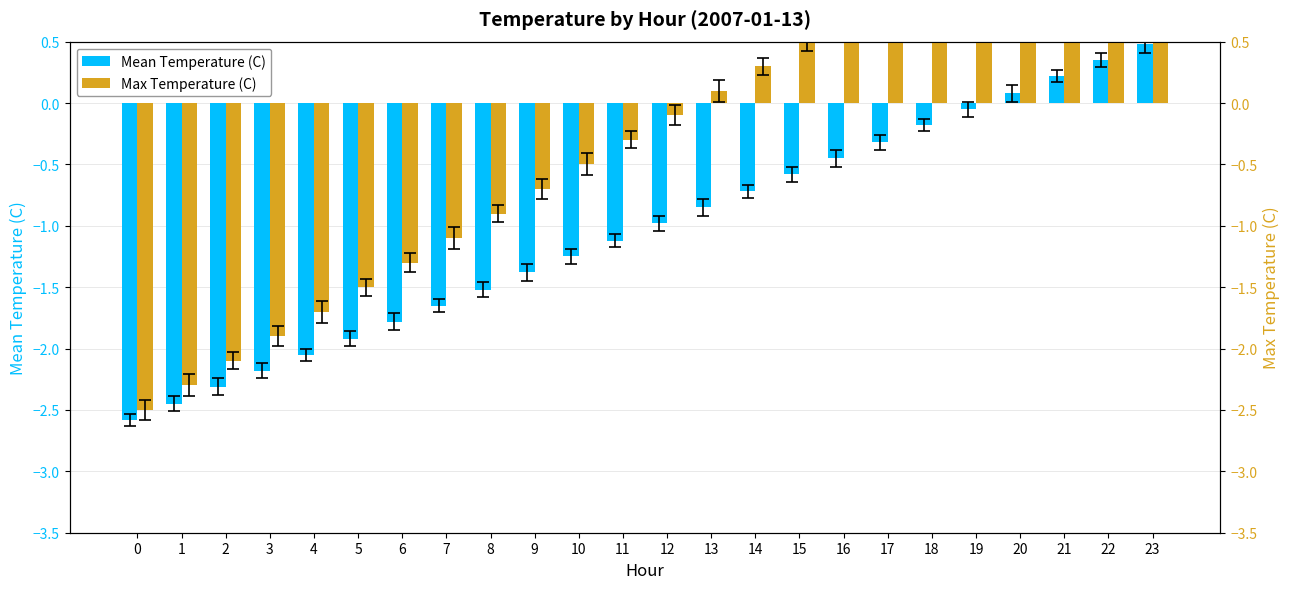

Reading right to left, transcribe all the data shown in this chart.

Mean Temperature (C): 23=0.5	22=0.3	21=0.2	20=0.1	19=-0.1	18=-0.2	17=-0.3	16=-0.5	15=-0.6	14=-0.7	13=-0.8	12=-1.0	11=-1.1	10=-1.2	9=-1.4	8=-1.5	7=-1.6	6=-1.8	5=-1.9	4=-2.0	3=-2.2	2=-2.3	1=-2.5	0=-2.6
Max Temperature (C): 23=2.1	22=1.9	21=1.7	20=1.5	19=1.3	18=1.1	17=0.9	16=0.7	15=0.5	14=0.3	13=0.1	12=-0.1	11=-0.3	10=-0.5	9=-0.7	8=-0.9	7=-1.1	6=-1.3	5=-1.5	4=-1.7	3=-1.9	2=-2.1	1=-2.3	0=-2.5